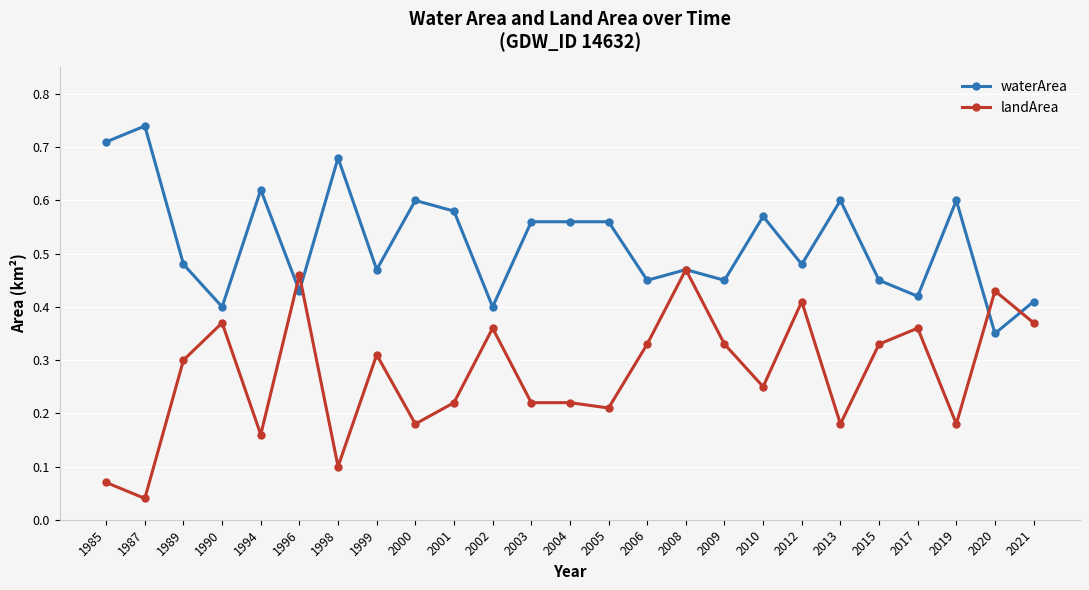

Where is the first local minimum for waterArea?

1990